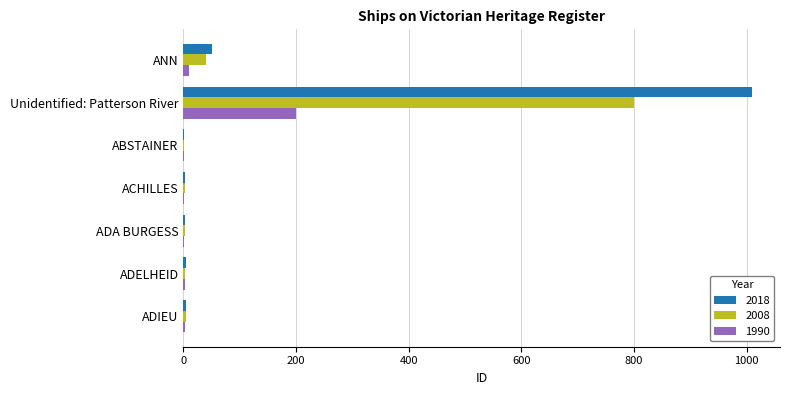

What is the sum of all 2008 values?

852